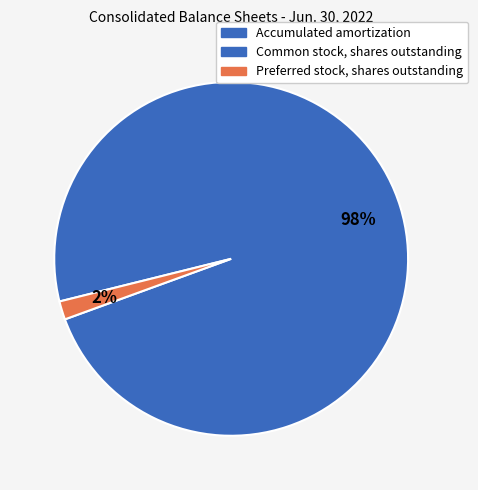

Is Common stock, shares outstanding the majority of the pie?

Yes